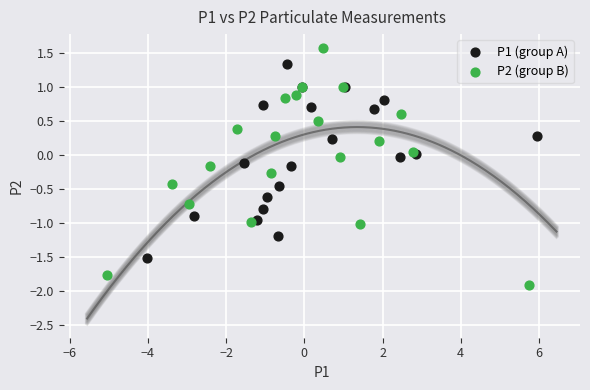

Which series reaches the minimum Y coordinate?

P2 (group B)